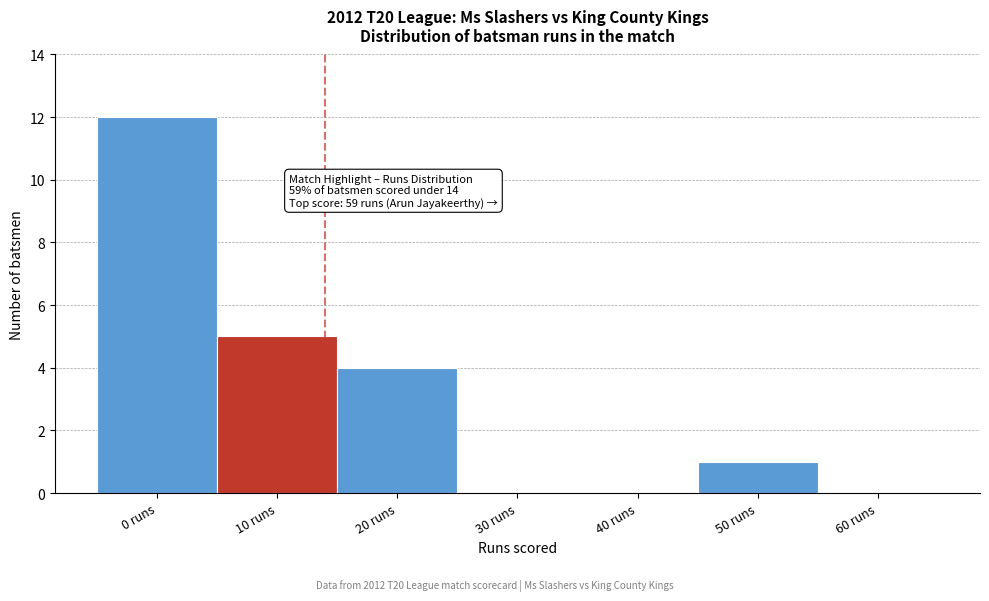

Reading left to right, transcribe all the data shown in this chart.

0 runs=12	10 runs=5	20 runs=4	30 runs=0	40 runs=0	50 runs=1	60 runs=0